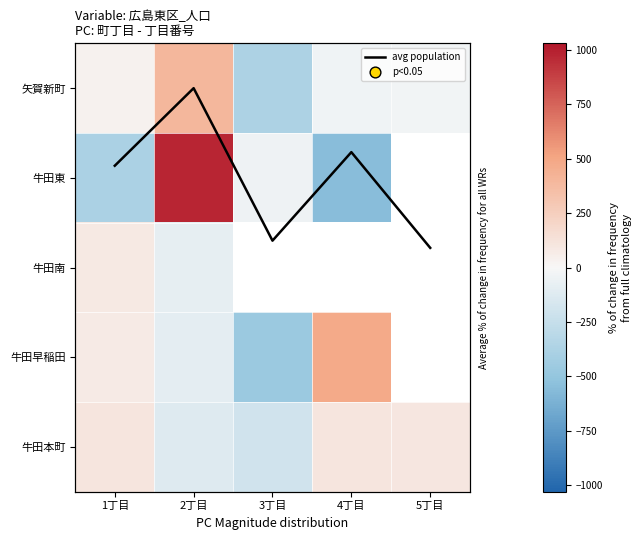

What value does the avg population series have at 1丁目?

0.9